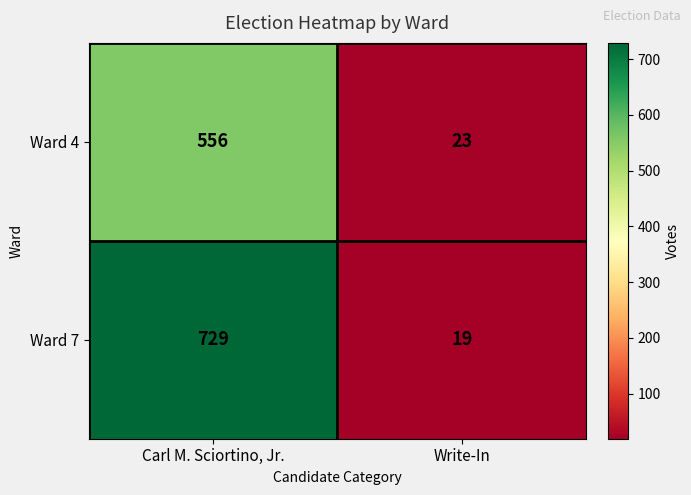

Count the number of categories in the chart.

2